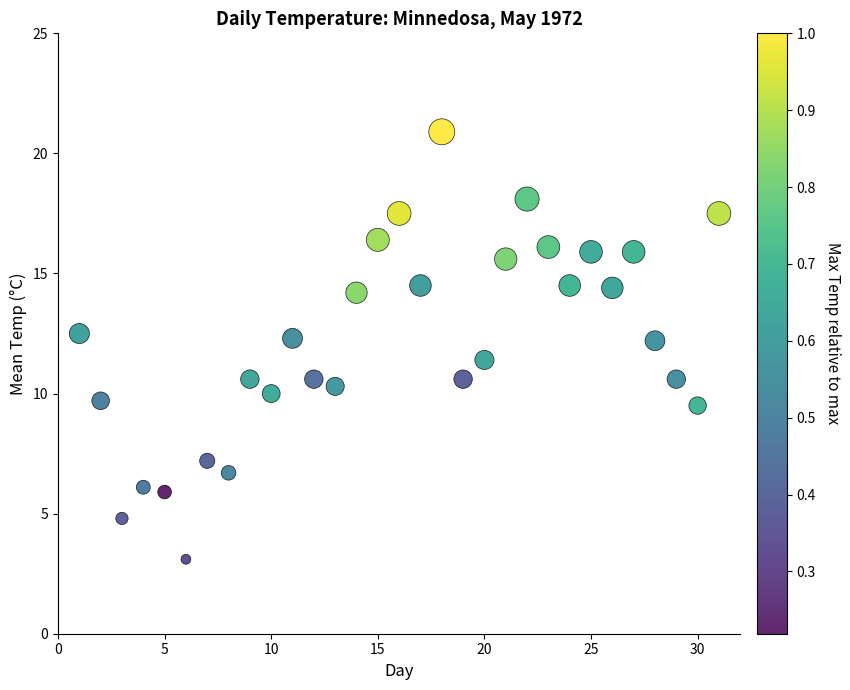

What is the range of X values (max minus min)?

30.0